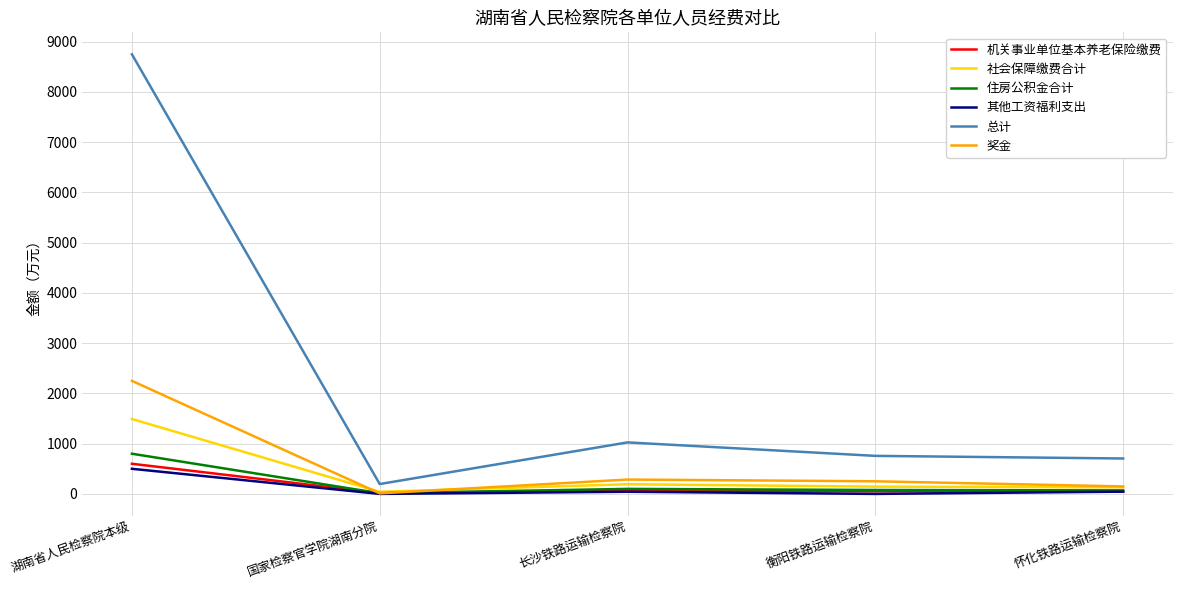

At which category is the sum across all series the highest?

湖南省人民检察院本级